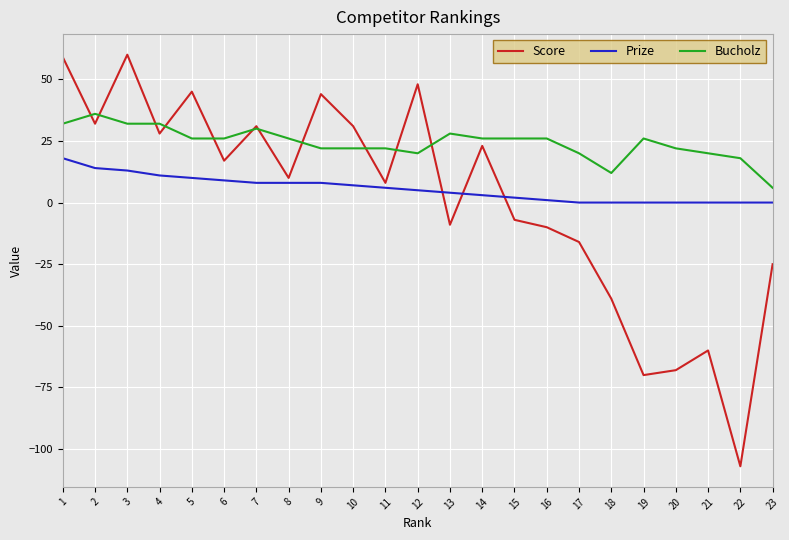

At which category does the chart reach its minimum across all series?

22